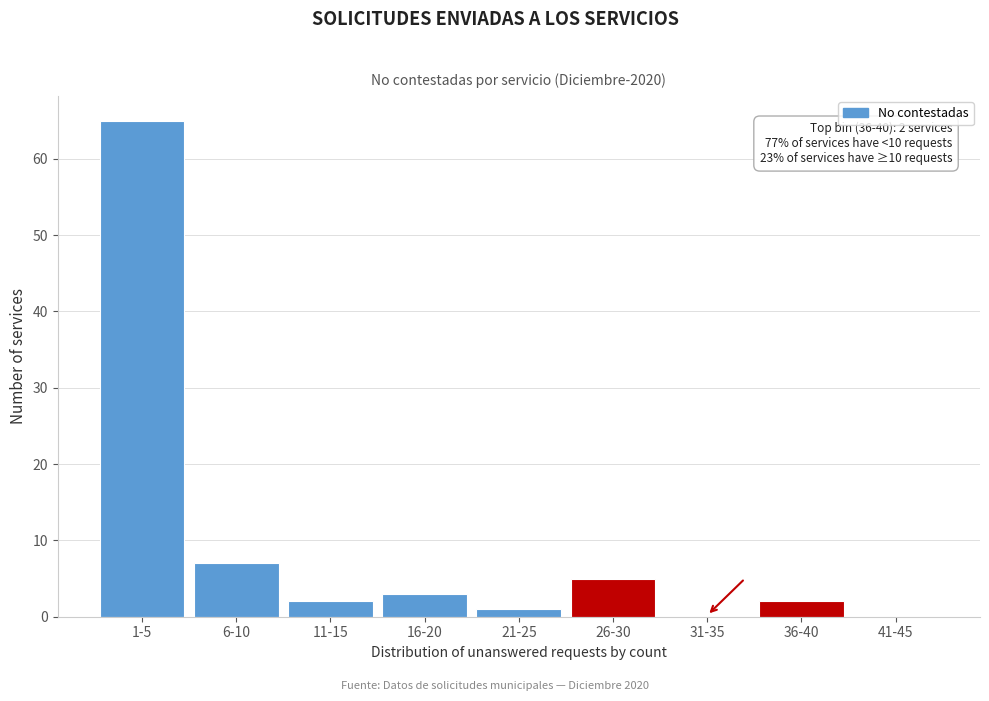

Reading left to right, extract all data points from this chart.

1-5=65	6-10=7	11-15=2	16-20=3	21-25=1	26-30=5	31-35=0	36-40=2	41-45=0